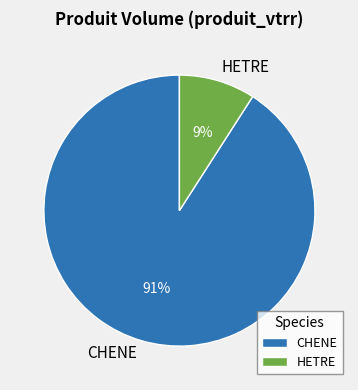

What is the largest slice in the pie chart?

CHENE